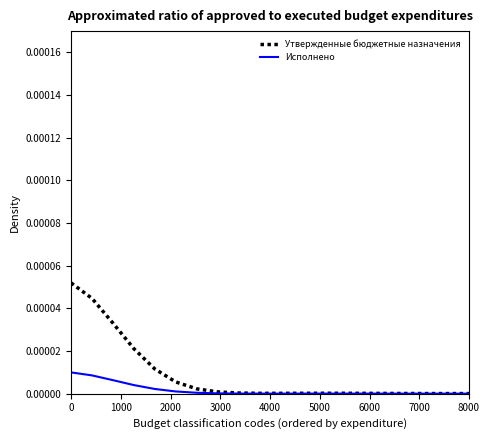

List the series in order of their overall mean, highest first.

Утвержденные бюджетные назначения, Исполнено